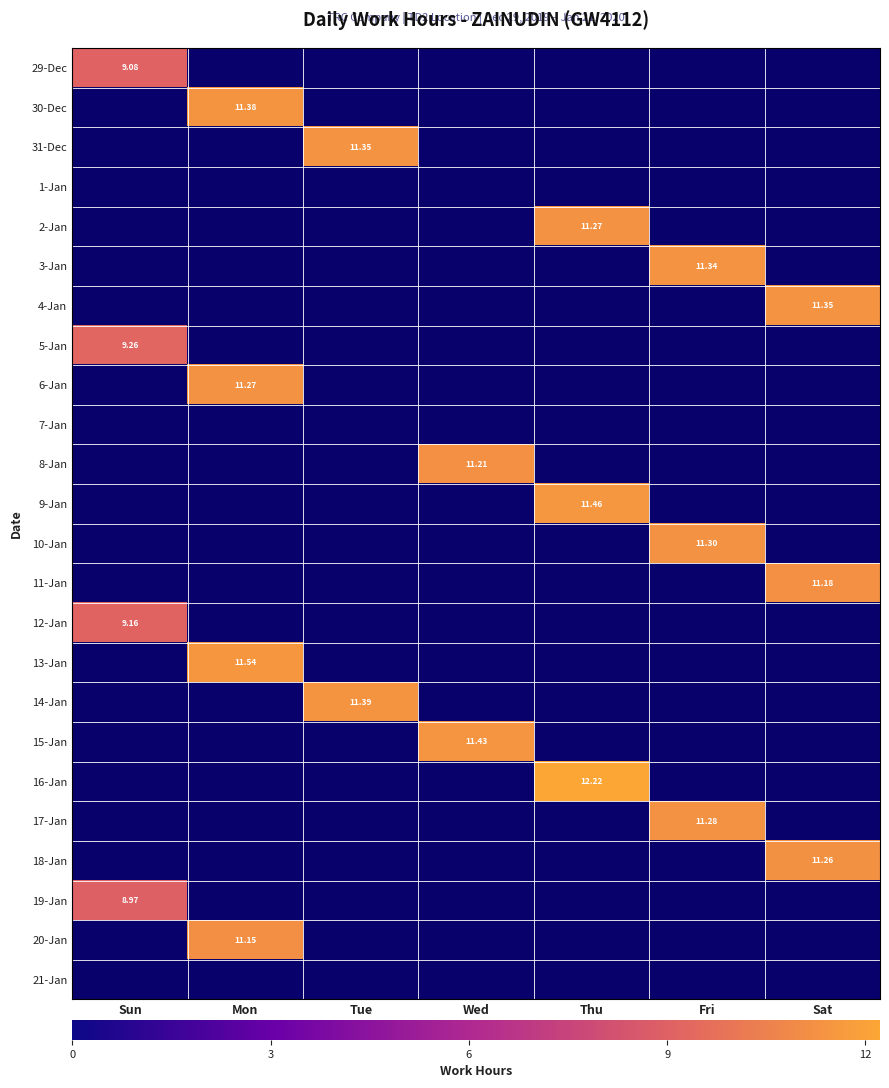

True or false: 12-Jan has a value of 0.0 at Fri.

True